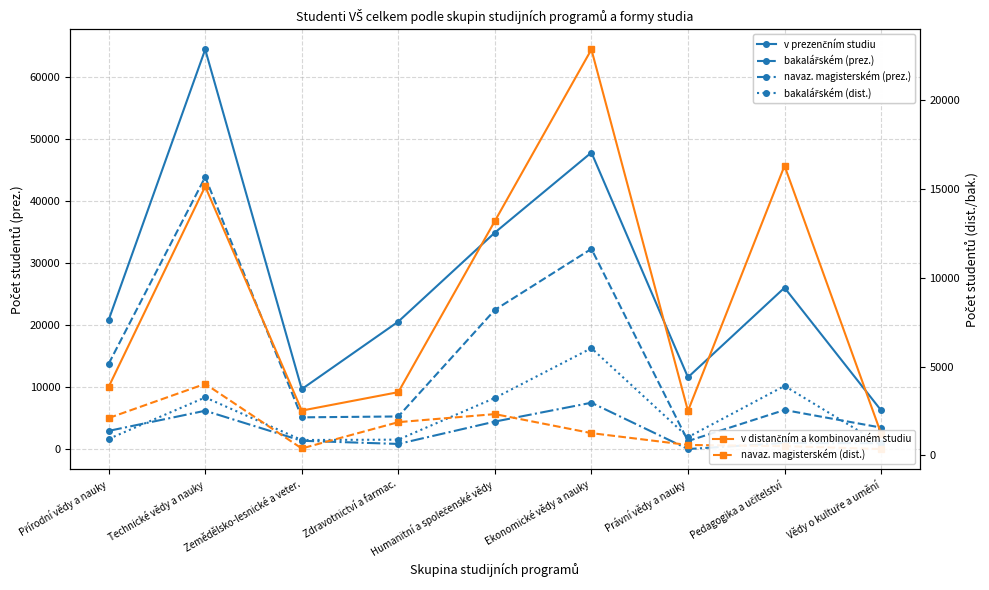

Where is the first local maximum for navaz. magisterském (prez.)?

Technické vědy a nauky